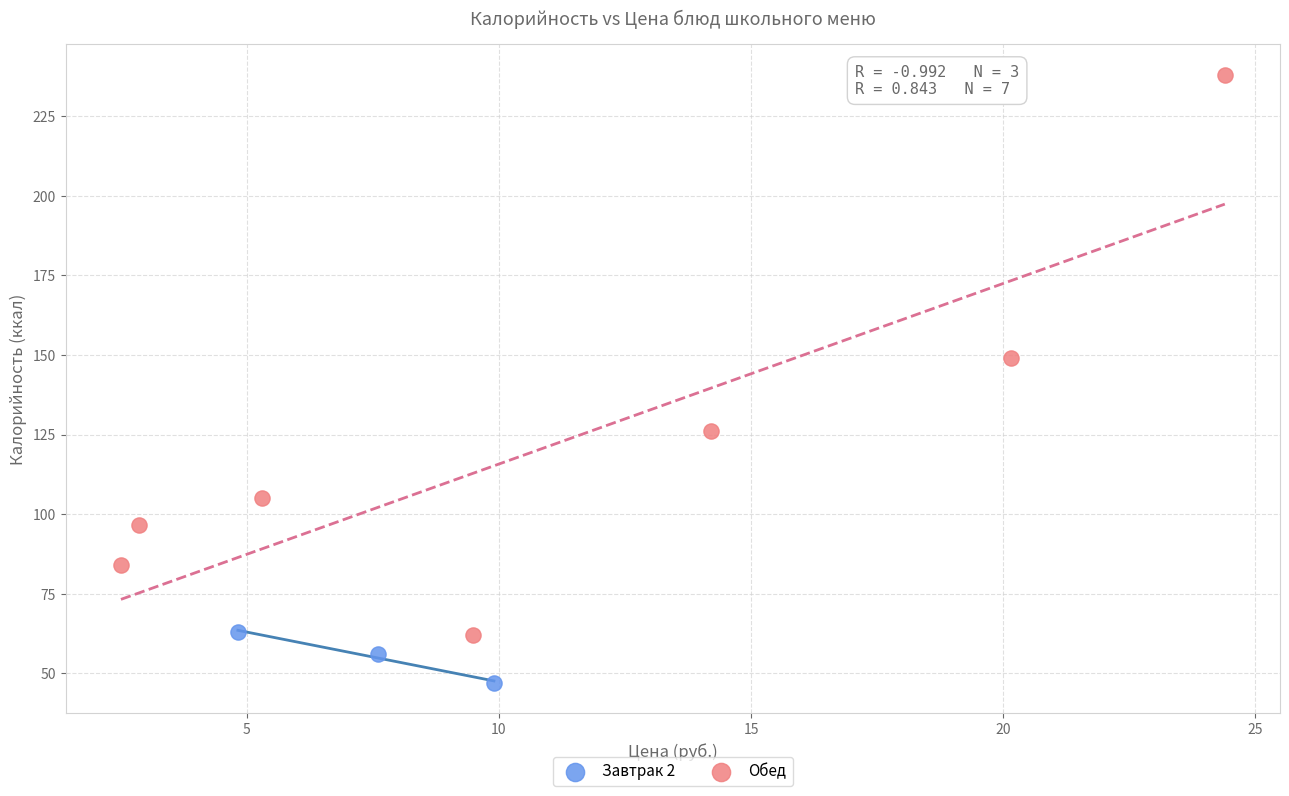

Which series has the widest spread of Y values?

Обед